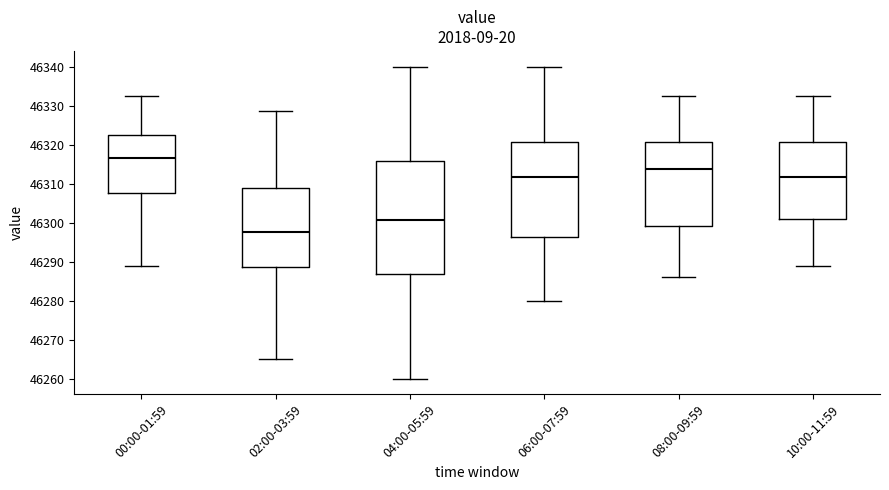

Reading left to right, read every box against the y-axis: the position of its median line, the range the box covers, and the ends of its whiskers. The values are not printed on the chart, so give them approximately, as read against the axis.

00:00-01:59: median 46317, box 46308 to 46322, whiskers 46289 to 46333
02:00-03:59: median 46298, box 46289 to 46309, whiskers 46265 to 46329
04:00-05:59: median 46301, box 46287 to 46316, whiskers 46260 to 46340
06:00-07:59: median 46312, box 46296 to 46321, whiskers 46280 to 46340
08:00-09:59: median 46314, box 46299 to 46321, whiskers 46286 to 46333
10:00-11:59: median 46312, box 46301 to 46321, whiskers 46289 to 46333